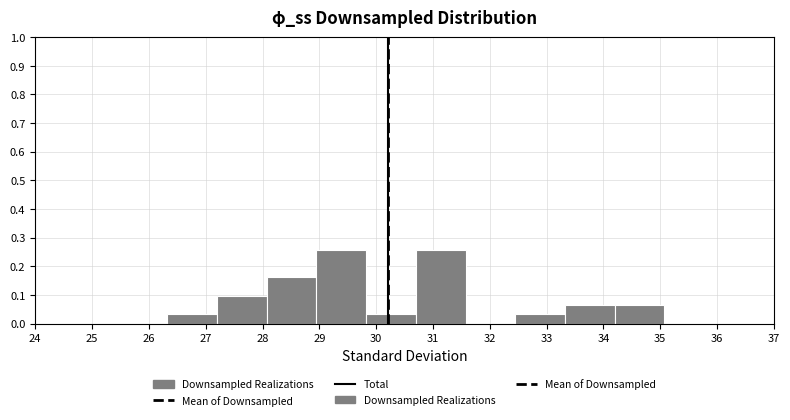

Reading left to right, transcribe this chart: for each bar, give the range it covers on the x-axis and its height. Neither the bar edges nor the heights are printed on the chart, so give them approximately, as read against the axes.

26.3 to 27.2: 0.03
27.2 to 28.1: 0.10
28.1 to 28.9: 0.16
28.9 to 29.8: 0.26
29.8 to 30.7: 0.03
30.7 to 31.6: 0.26
31.6 to 32.4: 0
32.4 to 33.3: 0.03
33.3 to 34.2: 0.06
34.2 to 35.1: 0.06